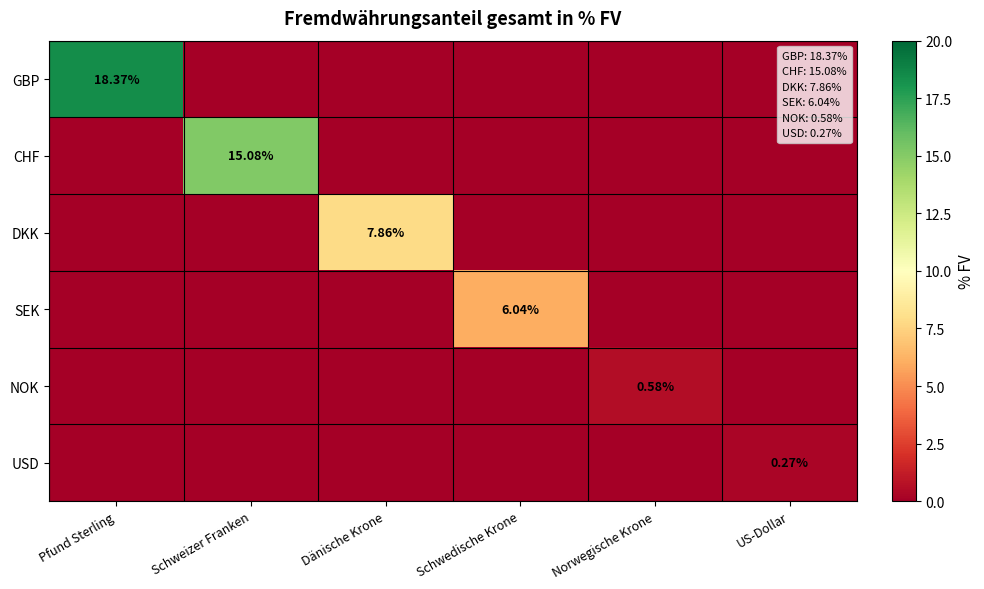

What is the difference between the highest and lowest values at Pfund Sterling?

18.4